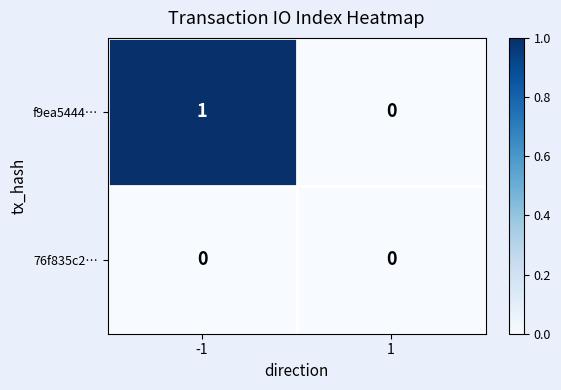

What is the total value across all series at -1?

1